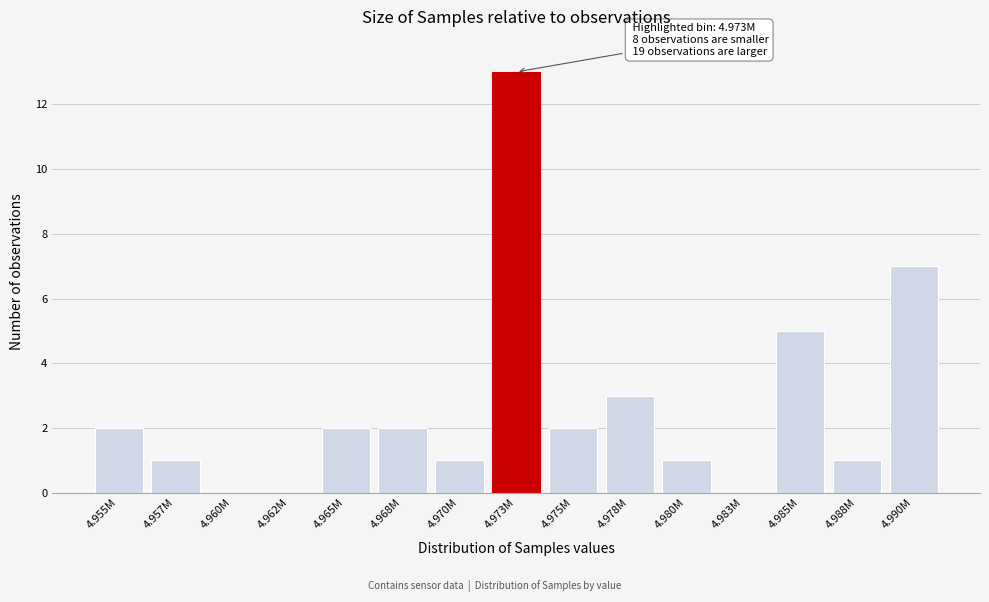

Reading left to right, transcribe all the data shown in this chart.

4.955M=2	4.957M=1	4.960M=0	4.962M=0	4.965M=2	4.968M=2	4.970M=1	4.973M=13	4.975M=2	4.978M=3	4.980M=1	4.983M=0	4.985M=5	4.988M=1	4.990M=7